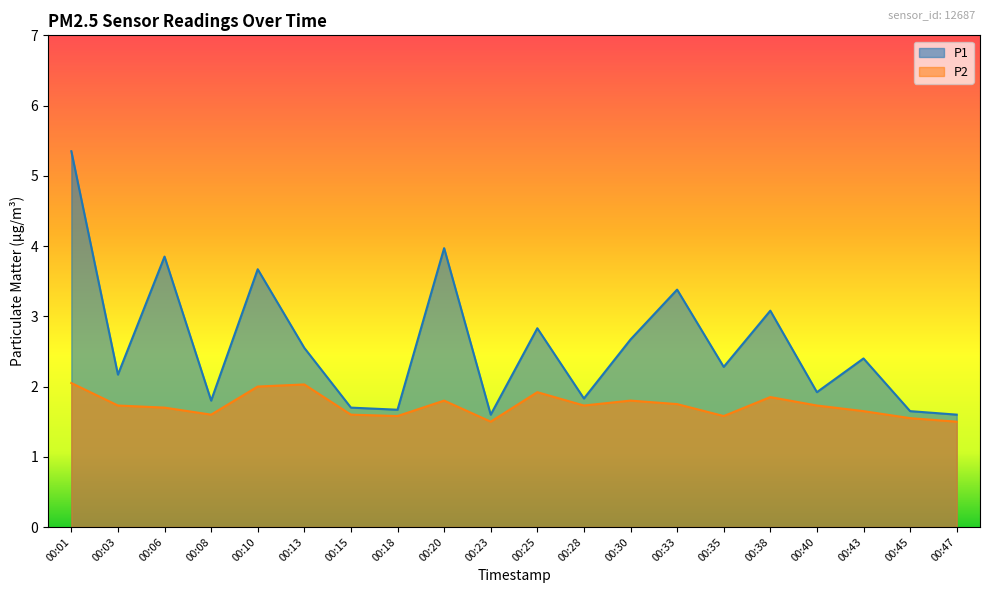

Which series changed the most between 00:23 and 00:47?

P1